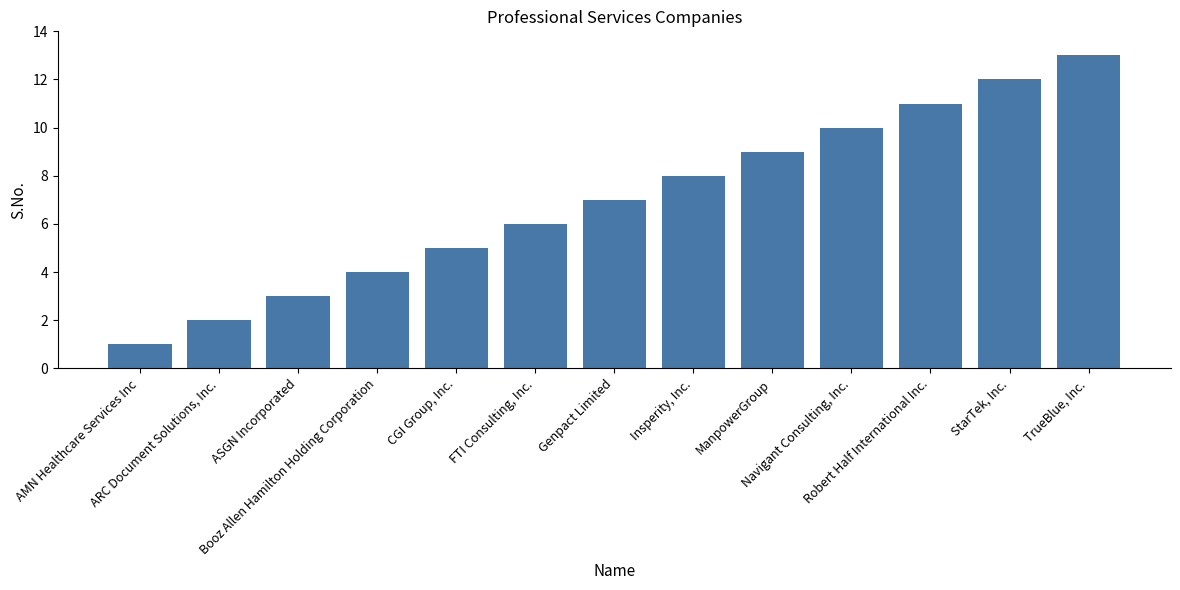

Reading left to right, what are all the values shown in this chart?

1	2	3	4	5	6	7	8	9	10	11	12	13